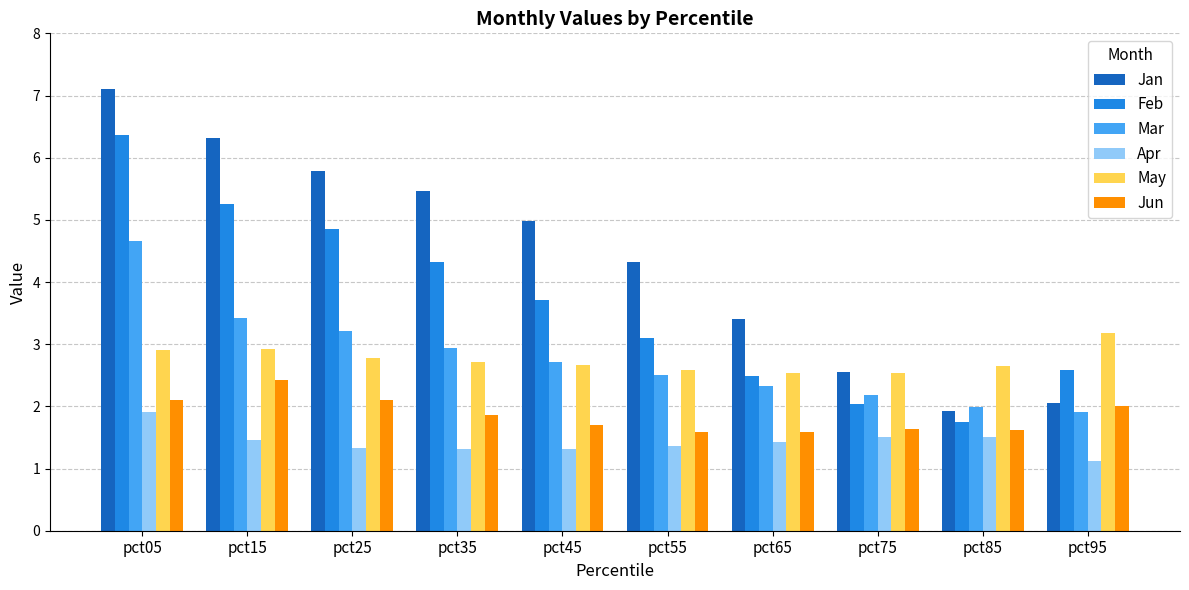

Between pct15 and pct75, which series saw the biggest shift?

Jan